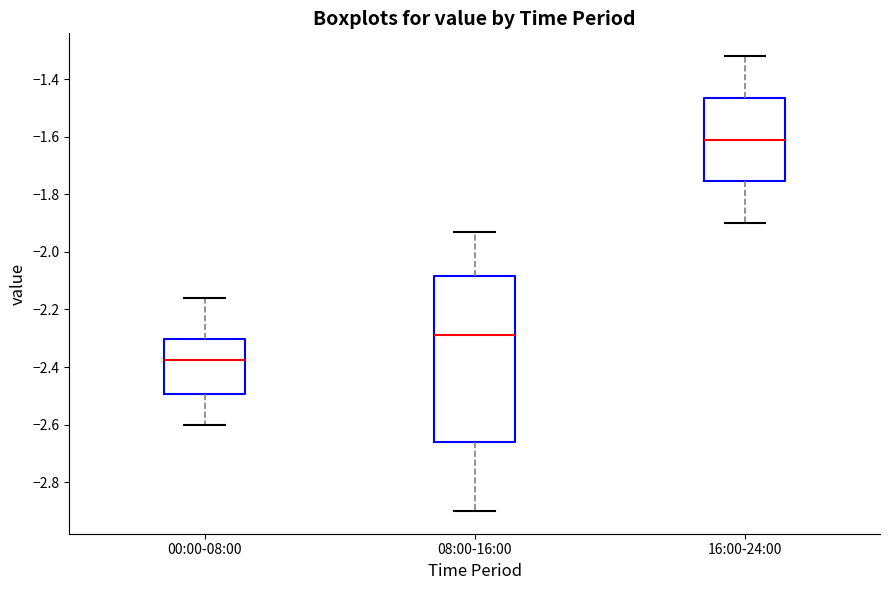

Comparing the boxes themselves (not the whiskers), which one is the tallest?

08:00-16:00